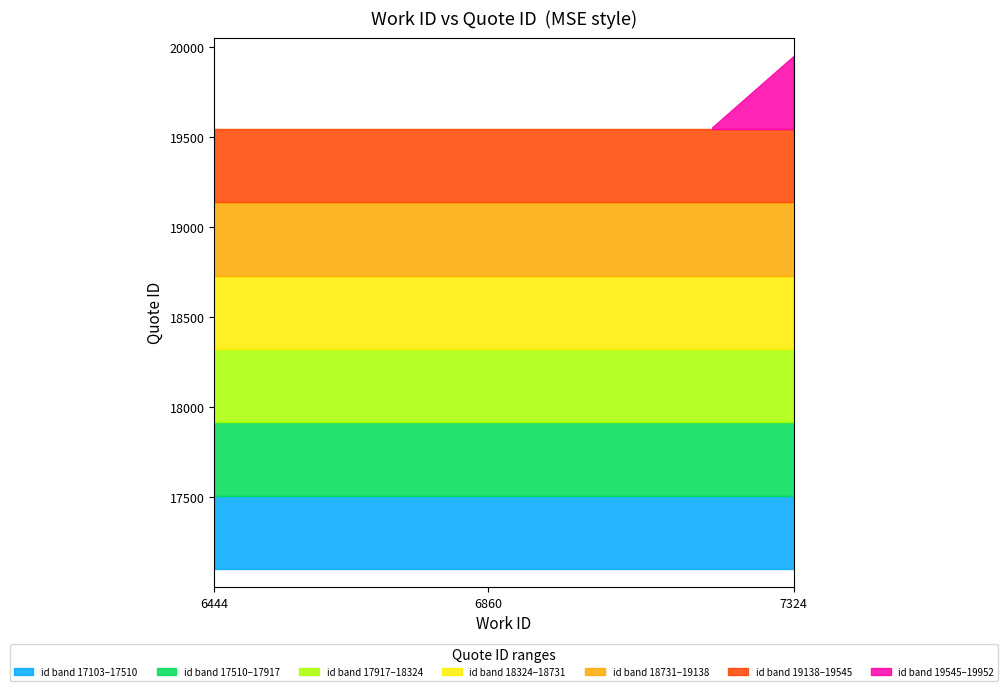

Does the chart display data point markers on the line(s)?

No